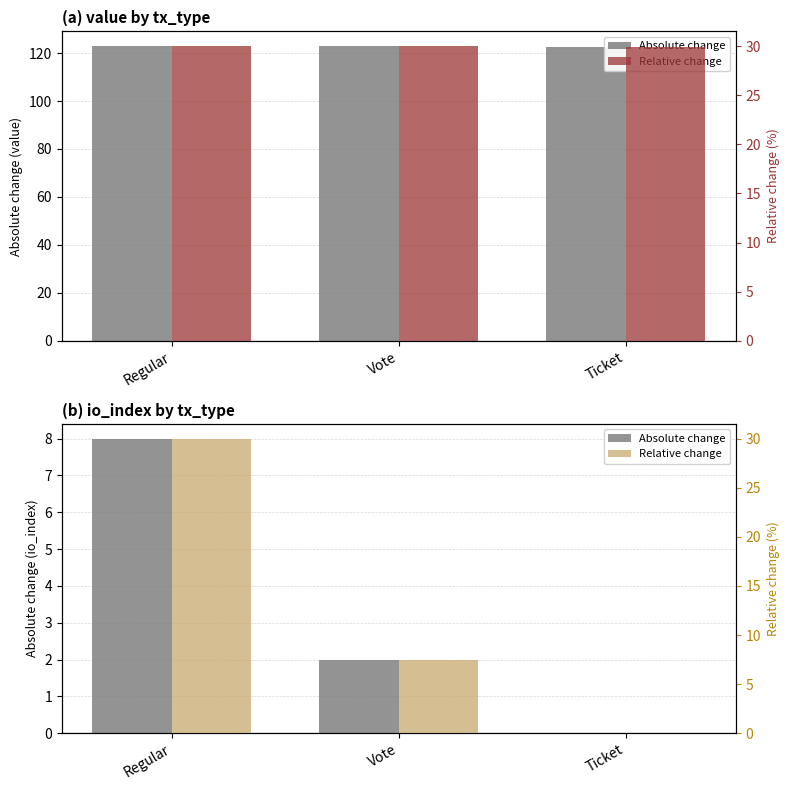

How many Absolute change values are between 0 and 8?

3